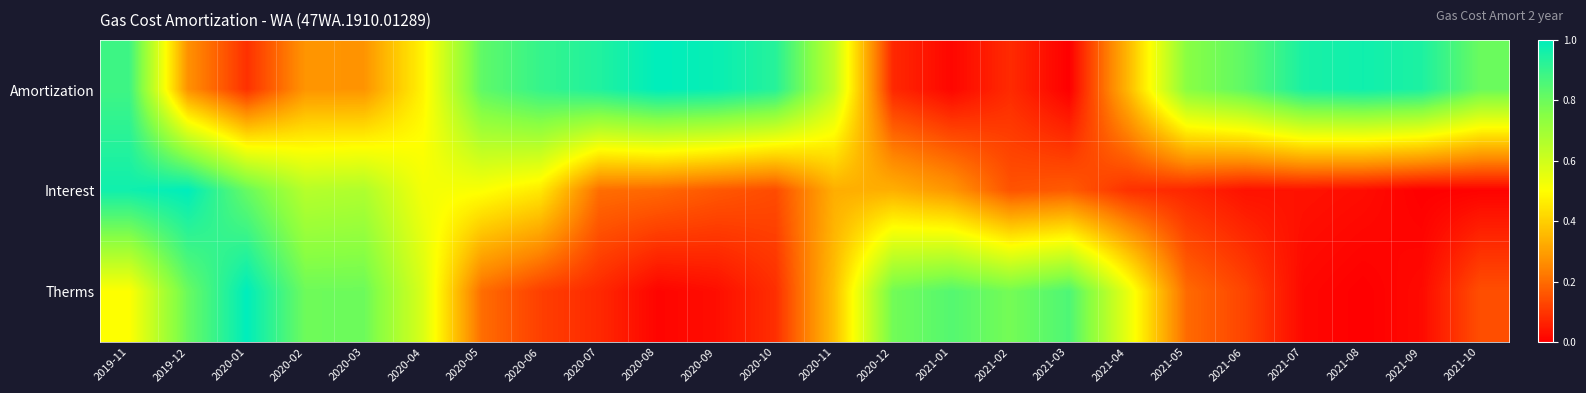

Rank the series by their maximum value, from highest to lowest.

Amortization, Interest, Therms